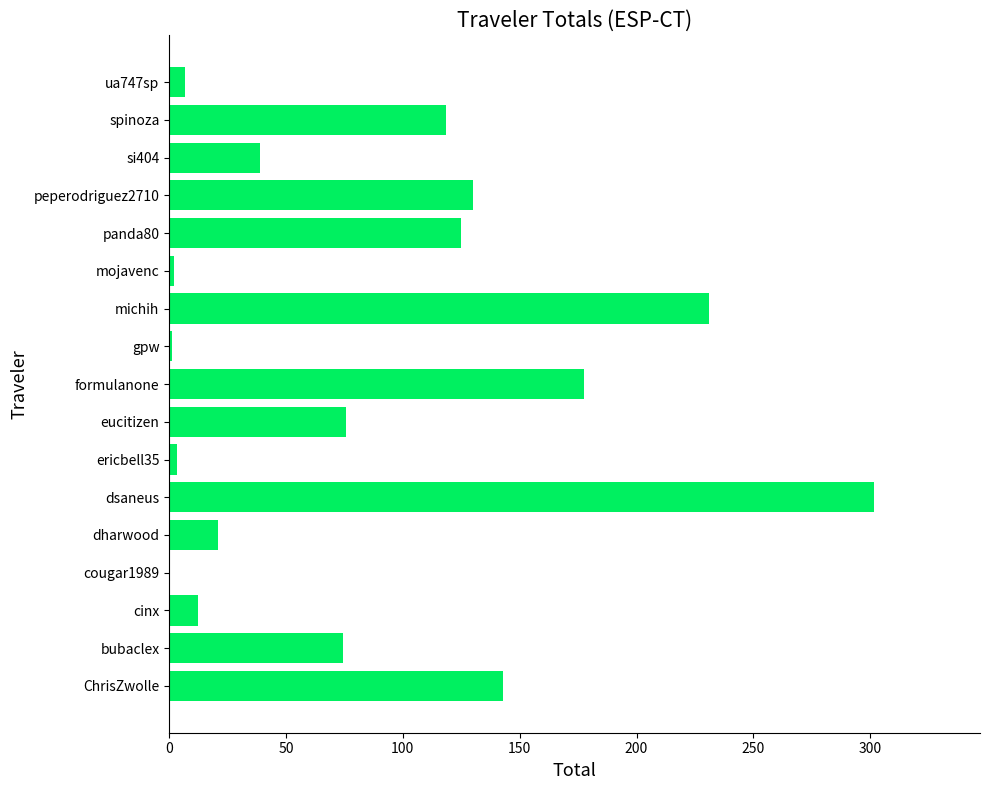

What value does the data have at michih?

231.1